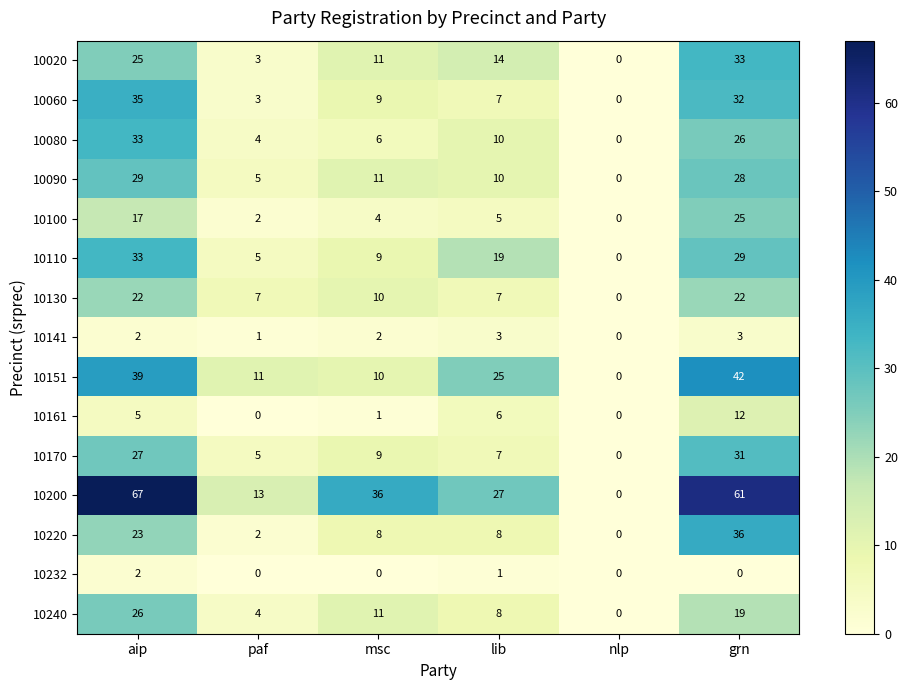

Which series has the largest total across all categories?

10200